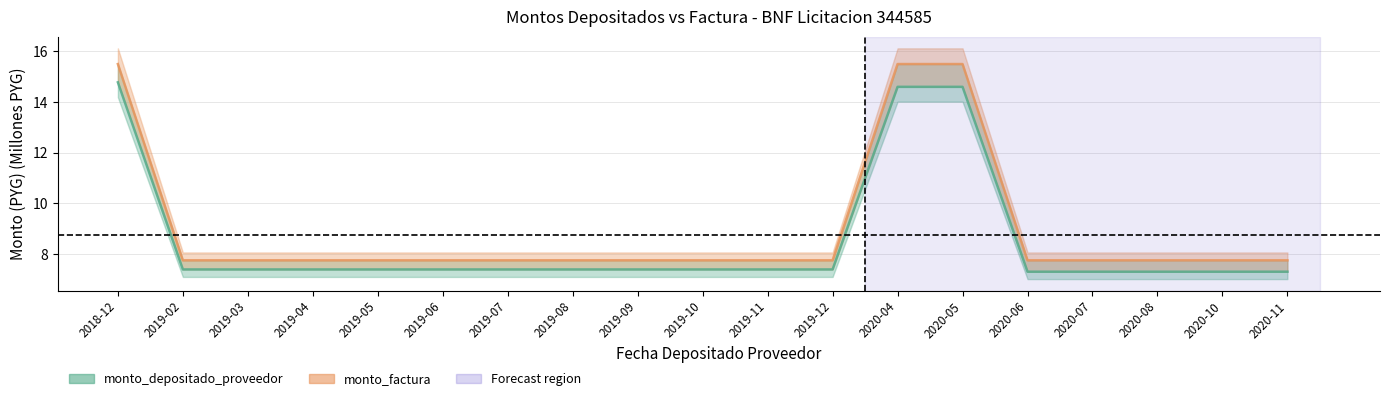

Which series has the largest total across all categories?

monto_factura